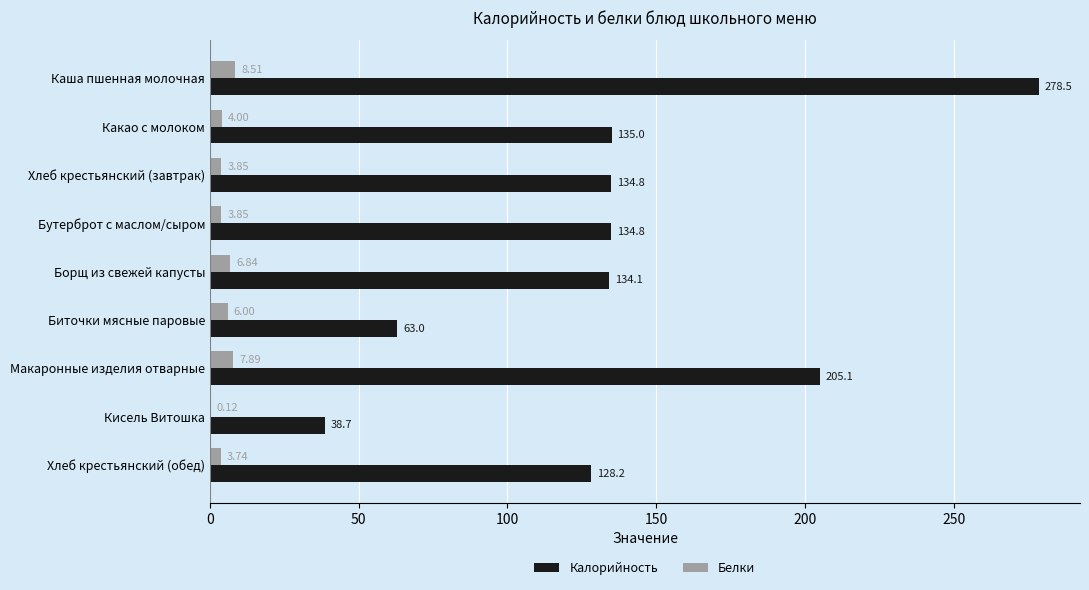

What is the sum of all Калорийность values?

1252.2